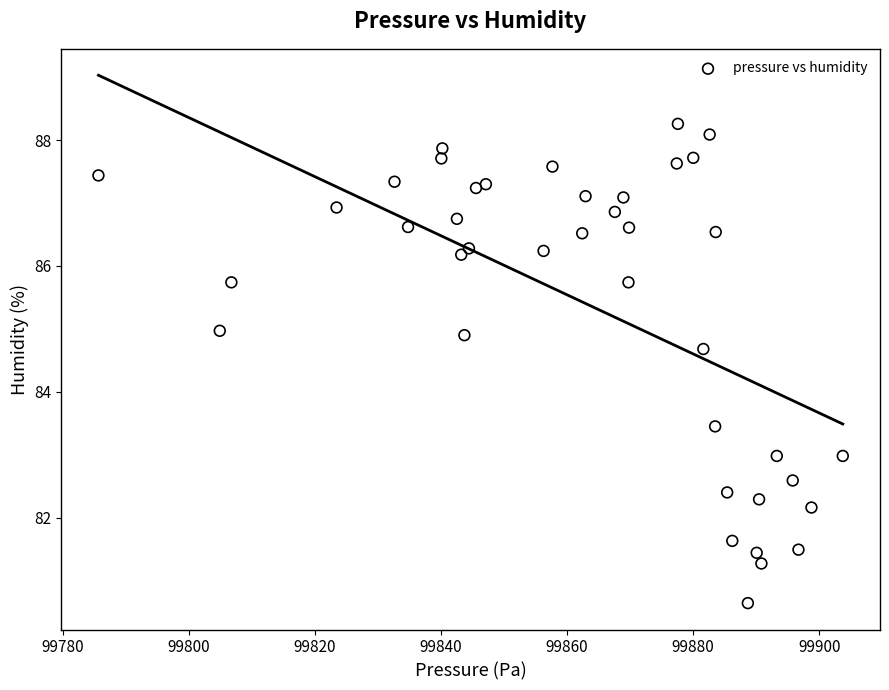

What is the range of X values (max minus min)?

118.1